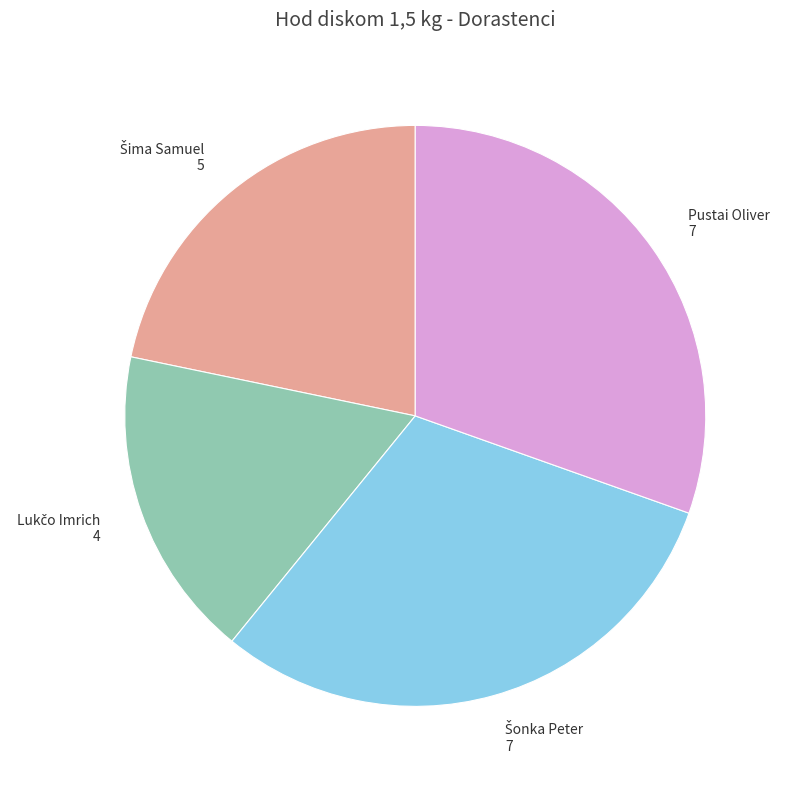

How many slices are in this pie chart?

4